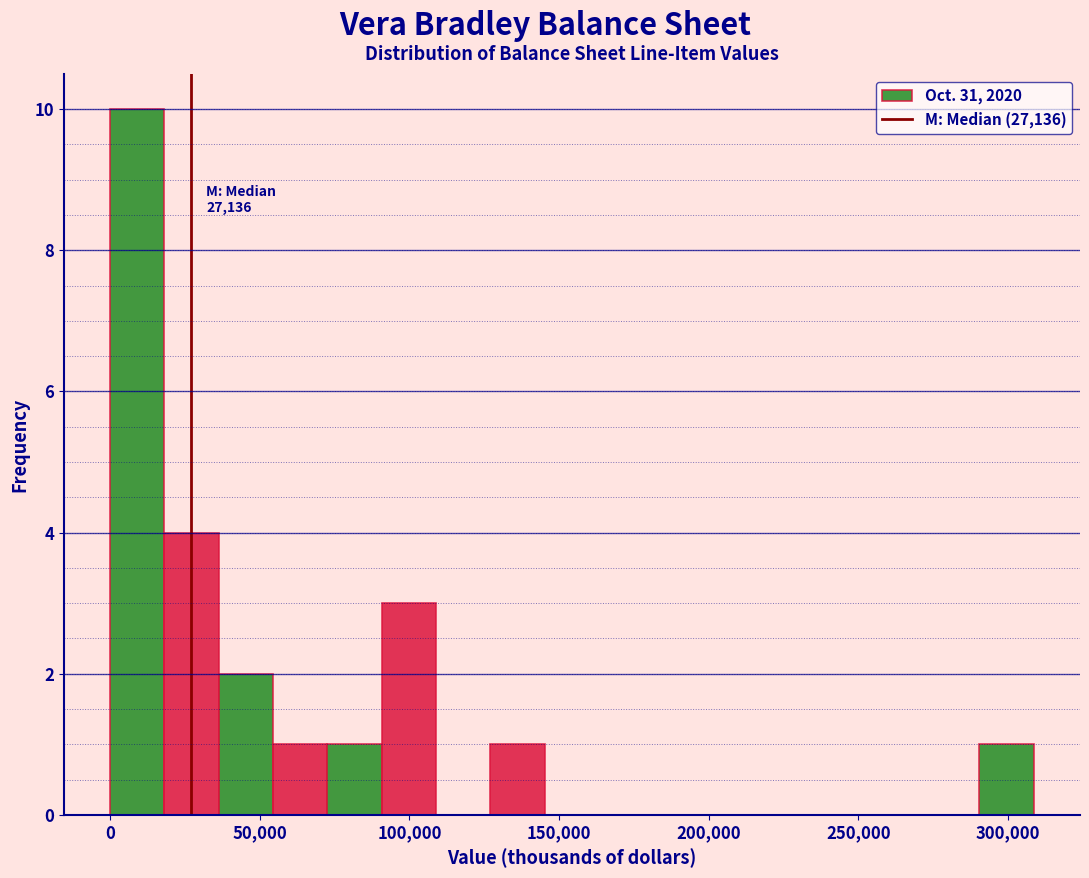

Read against the x-axis, roughly where is the centre of the tallest bar?

10000